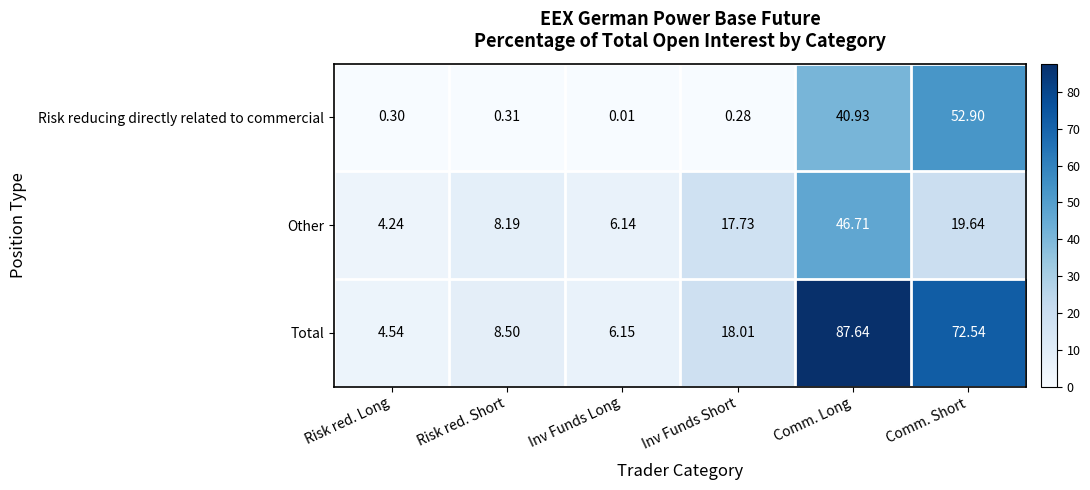

Rank the series at Comm. Long from lowest to highest value.

Risk reducing directly related to commercial, Other, Total